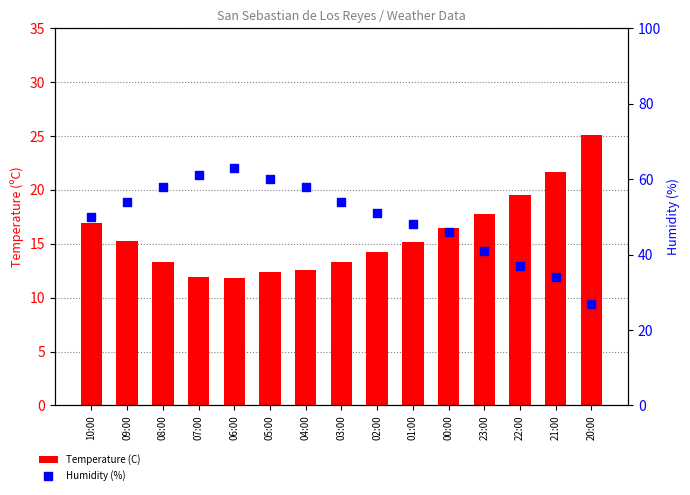

At which category is the sum across all series the highest?

06:00